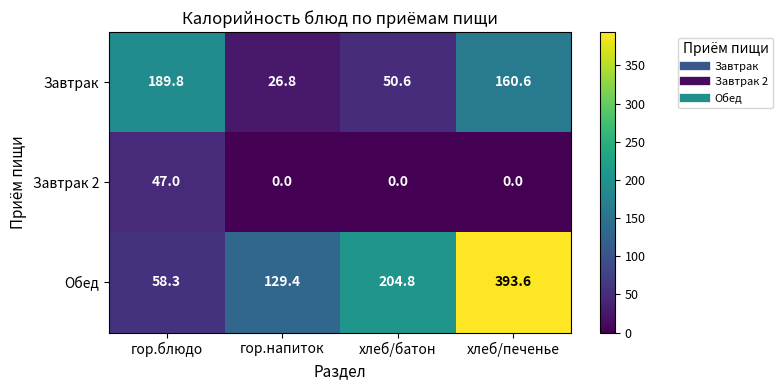

What is the difference between the maximum and minimum values in the Завтрак 2 series?

47.0